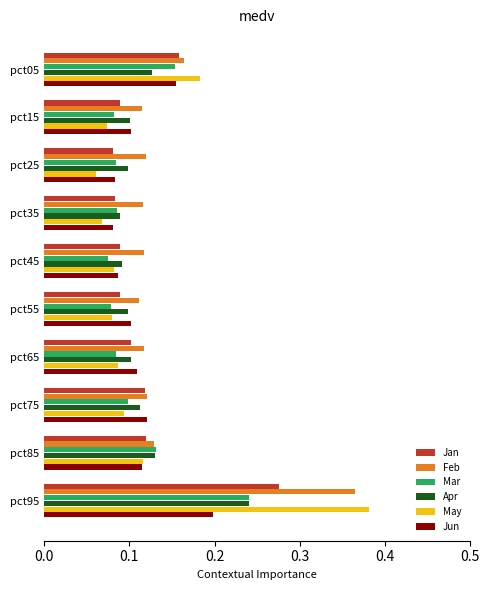

Count the Mar values in the range 0 to 1.

10